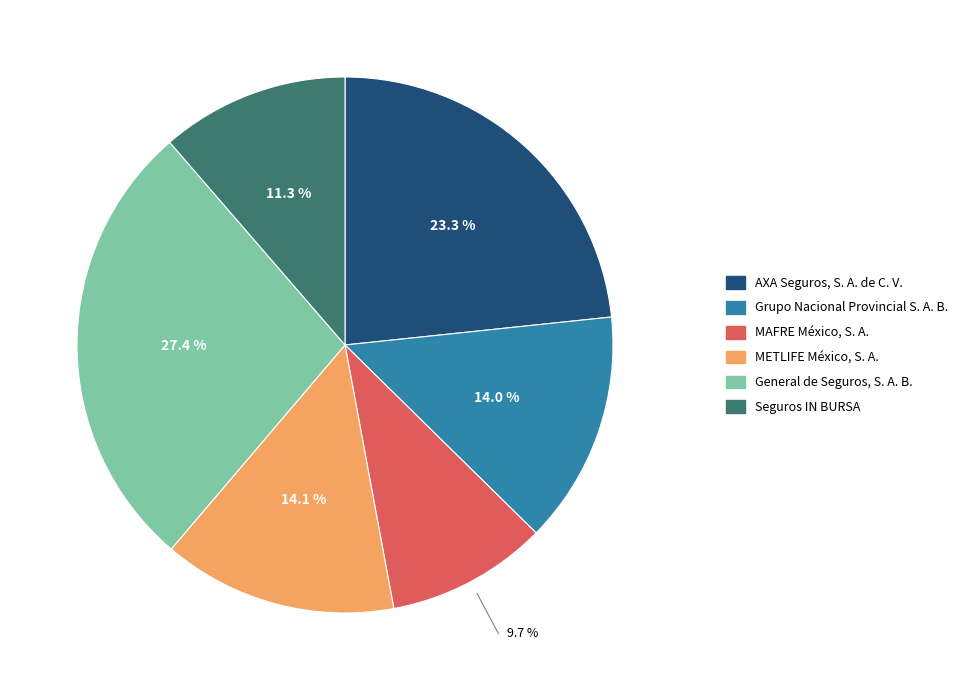

Does any single category account for the majority?

No